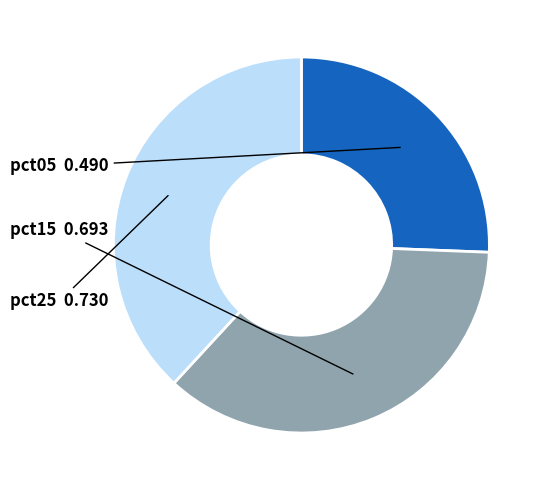

Is there a majority slice in this chart?

No